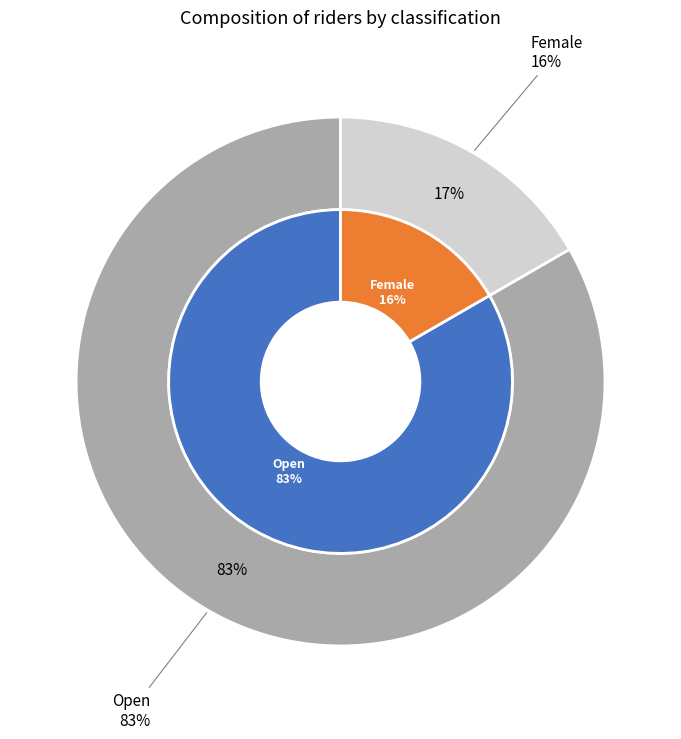

What percentage is the Open slice, to the nearest percent?

83%